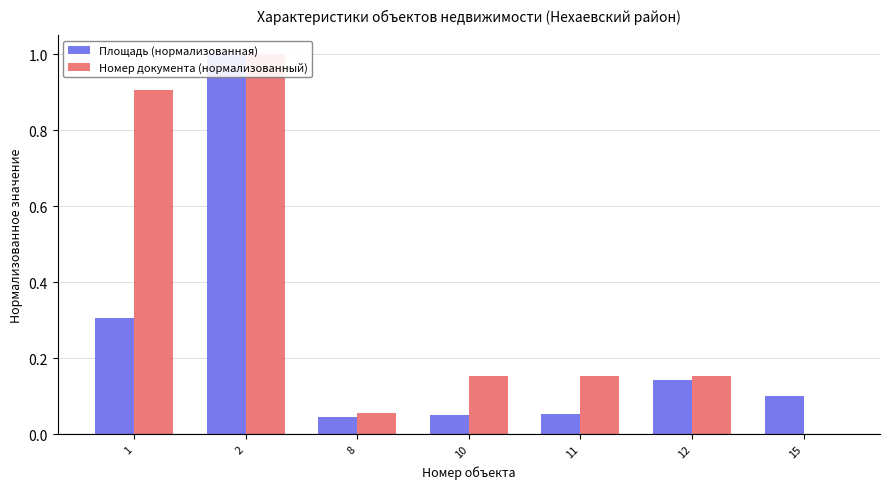

How many bars are there in each group?

2